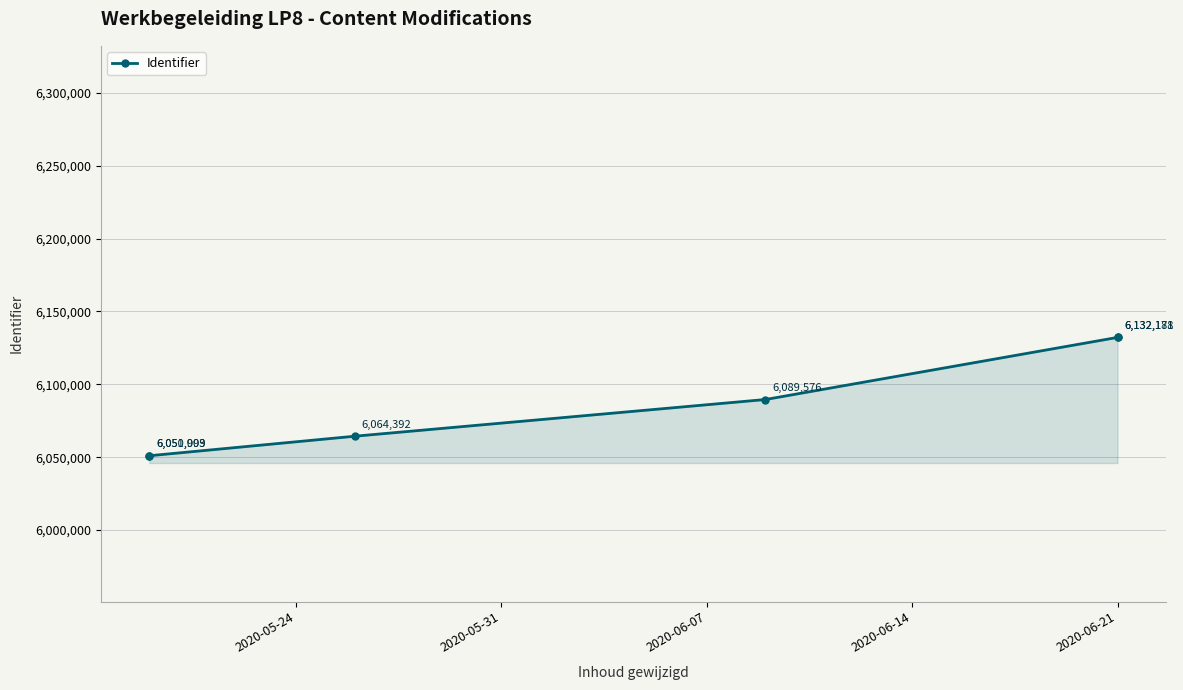

The chart shows a value of 6132181 at 2020-06-21. True or false?

True